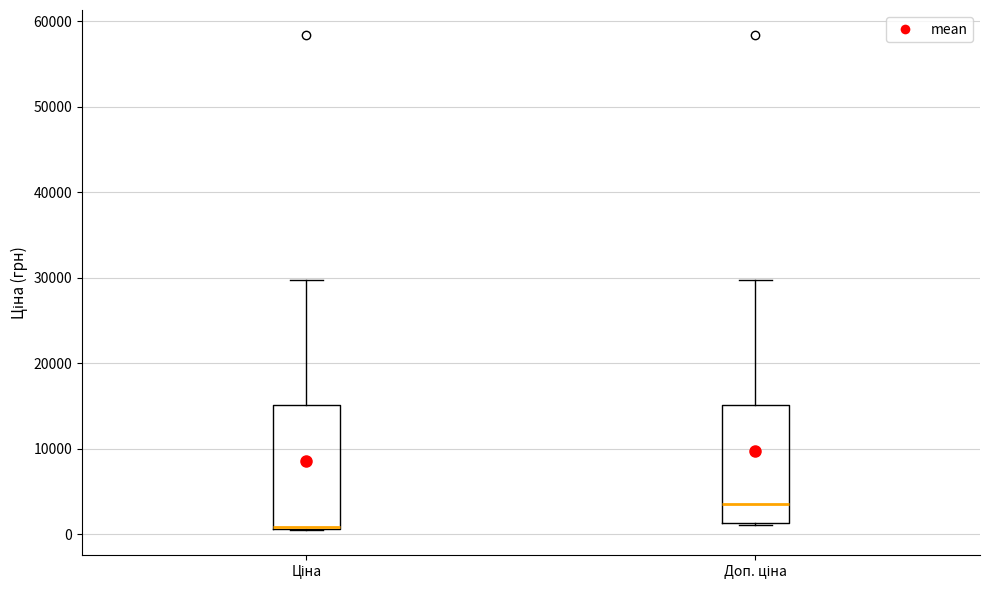

Reading left to right, read every box against the y-axis: the position of its median line, the range the box covers, and the ends of its whiskers. The values are not printed on the chart, so give them approximately, as read against the axis.

Ціна: median 1000, box 1000 to 15000, whiskers 0 to 30000
Доп. ціна: median 4000, box 1000 to 15000, whiskers 1000 to 30000